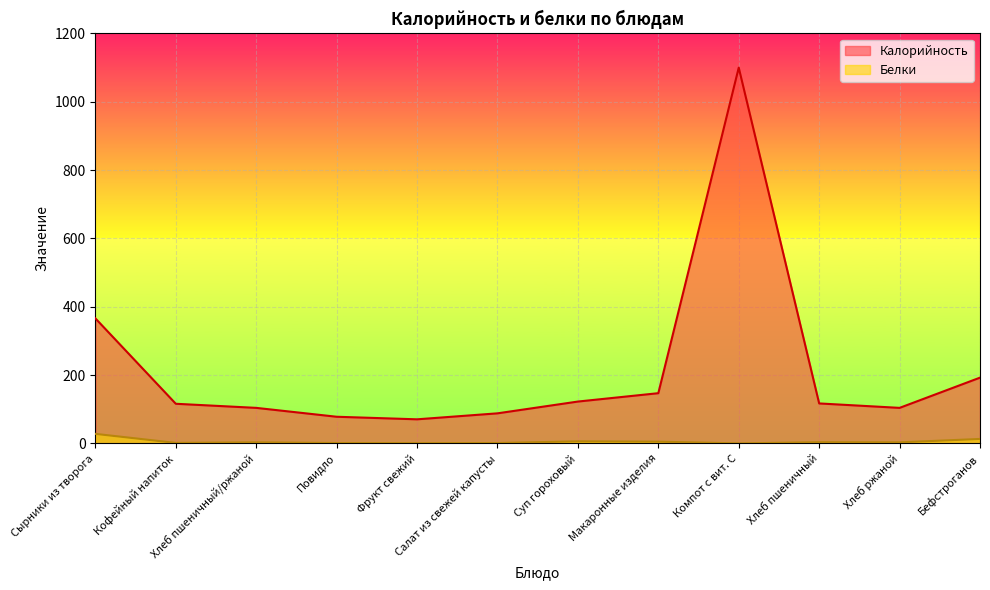

In Калорийность, how many points are higher than both neighbors (excluding endpoints)?

1